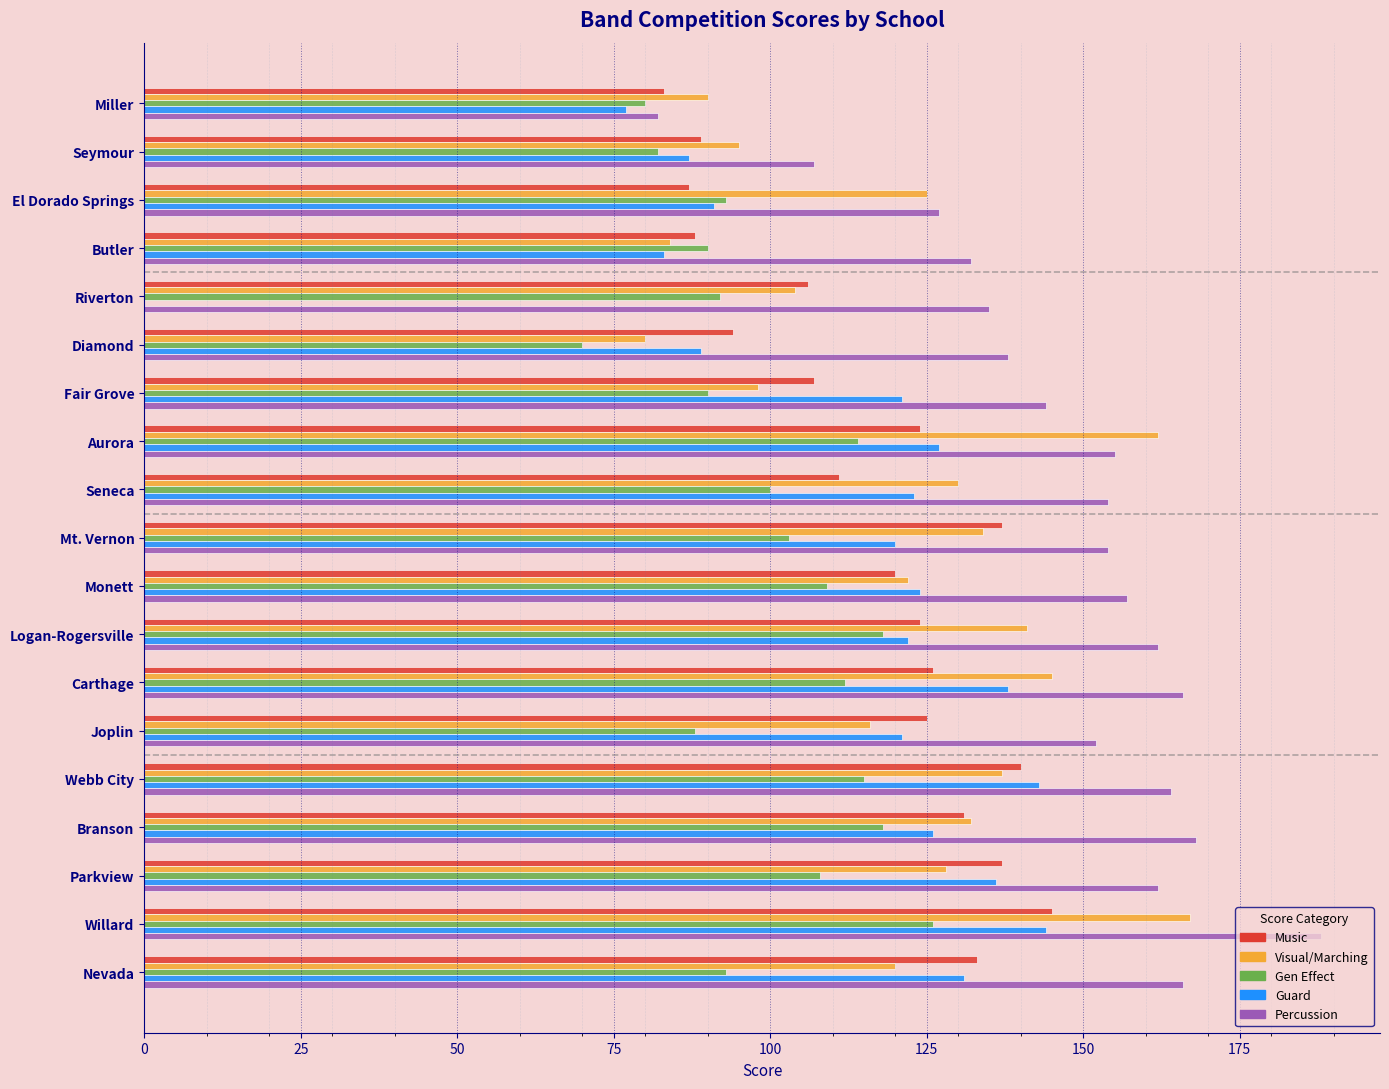

Which series changed the most between Seymour and Monett?

Percussion